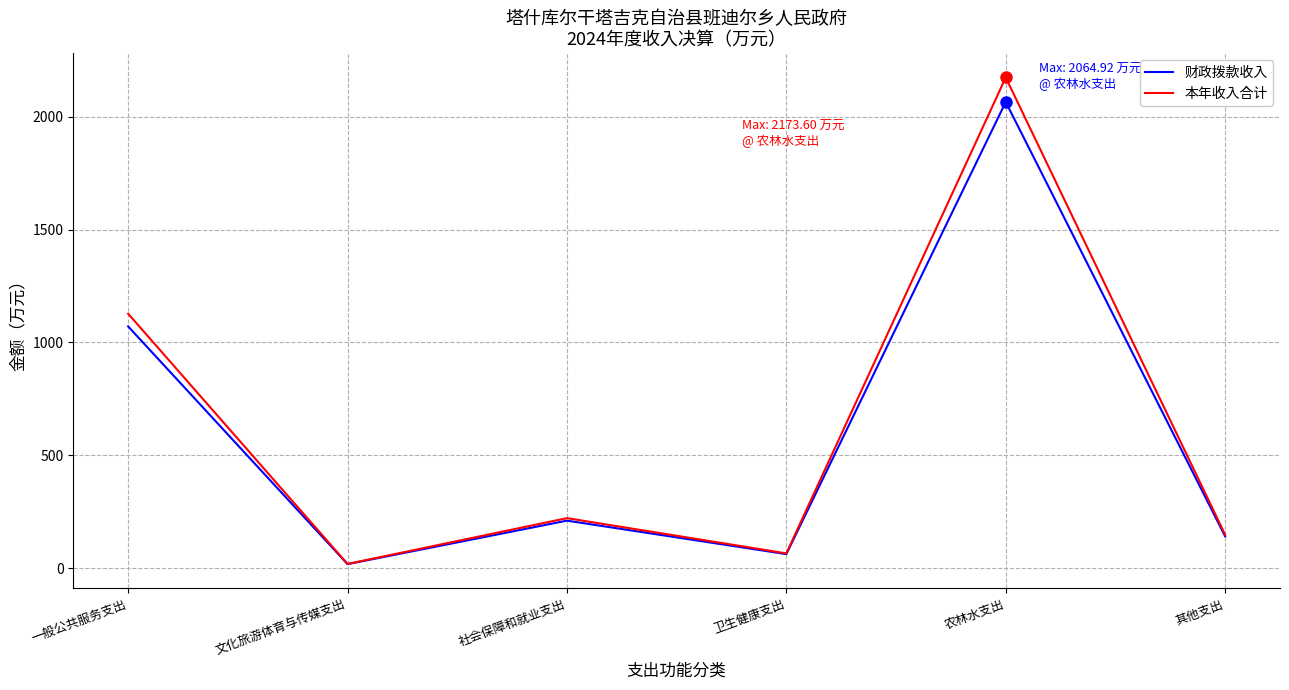

What is the total value across all series at 一般公共服务支出?

2197.7